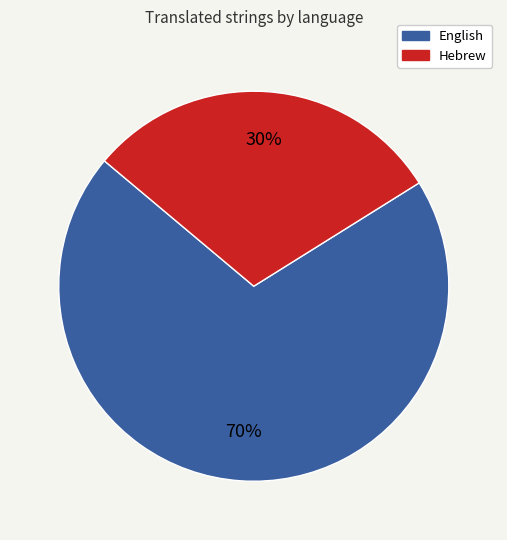

The Hebrew slice represents 30% of the pie. True or false?

True